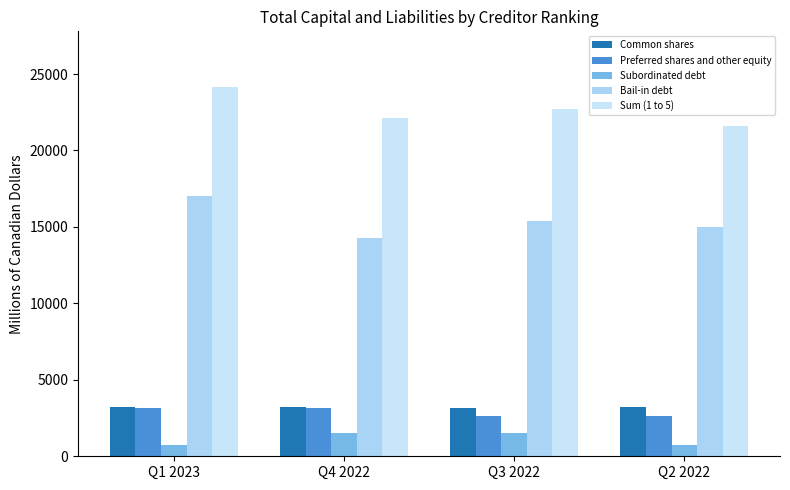

What is the maximum value shown in the chart?

24166